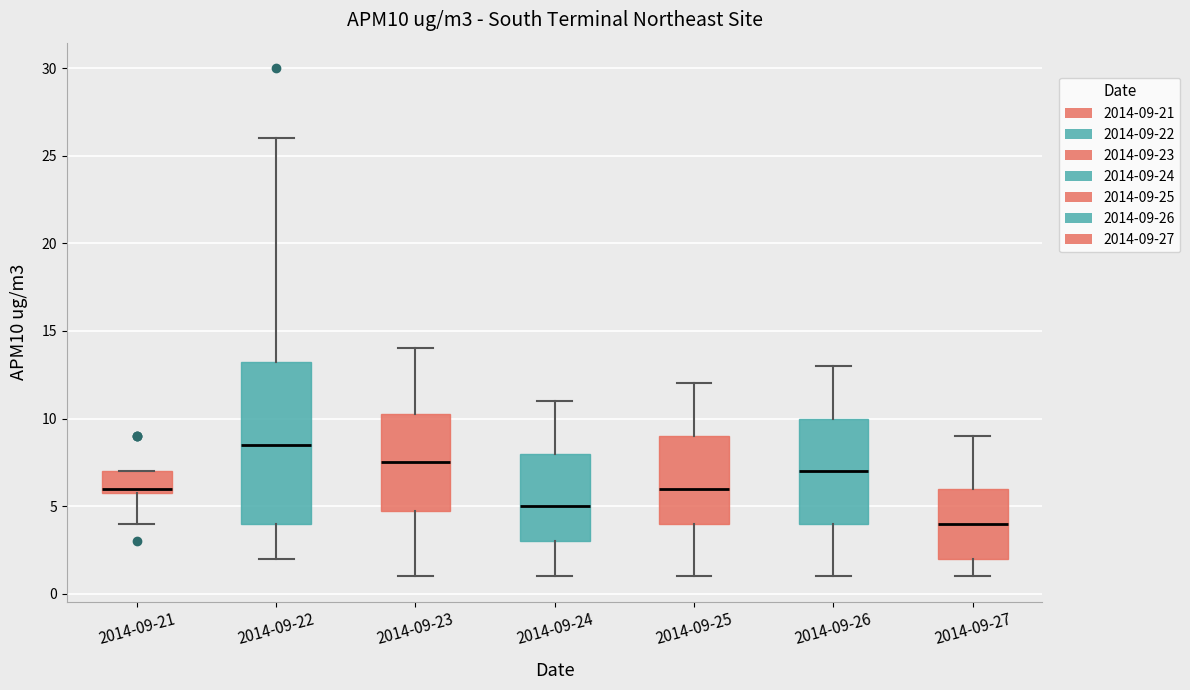

Where does the lower whisker of the box for 2014-09-25 end on the y-axis? The values are not printed on the chart, so give them approximately, as read against the axis.

1.0